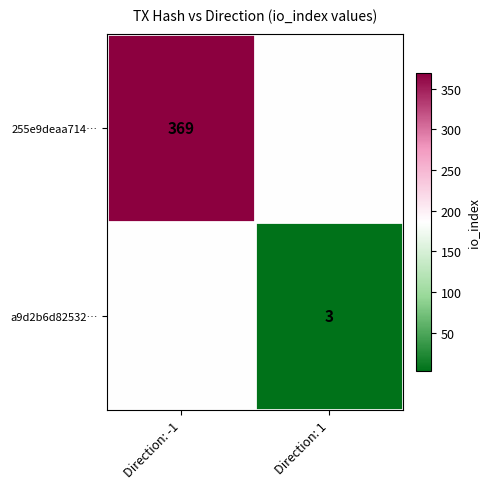

The 255e9deaa714… series shows 107 at Direction: -1. True or false?

False